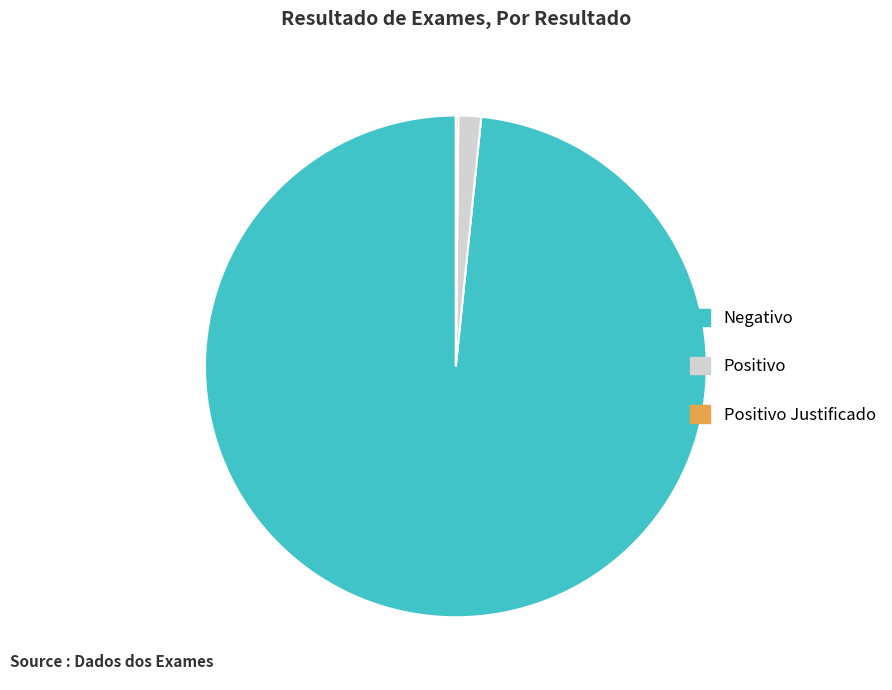

Which slice is the largest?

Negativo